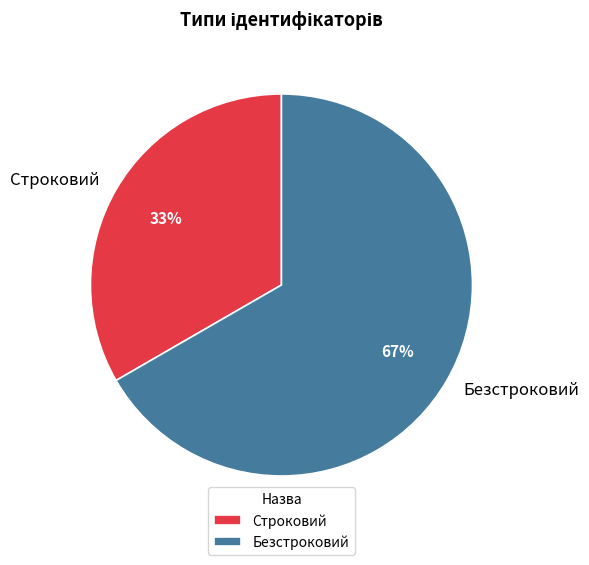

How many segments does this pie chart have?

2